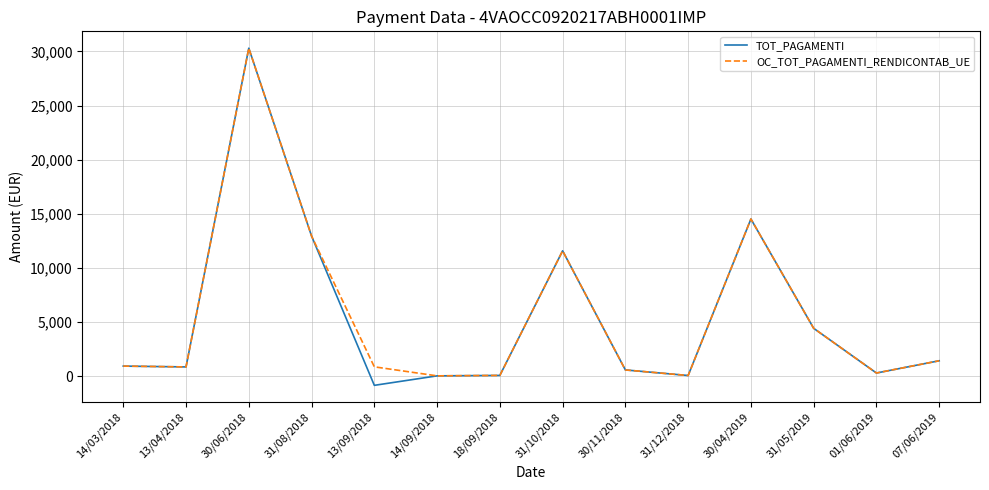

True or false: OC_TOT_PAGAMENTI_RENDICONTAB_UE has more than 0 points higher than both neighbors.

True